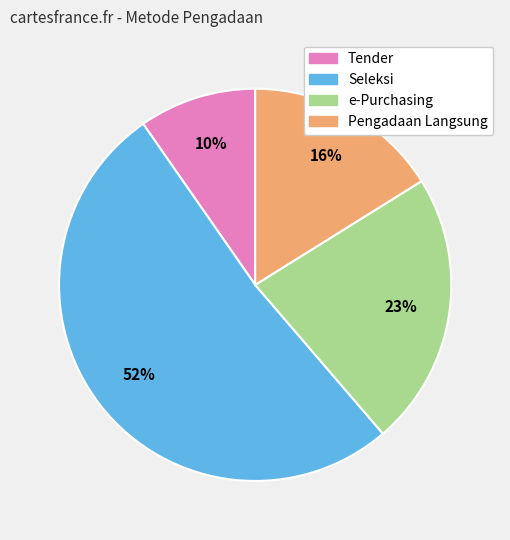

How many segments does this pie chart have?

4